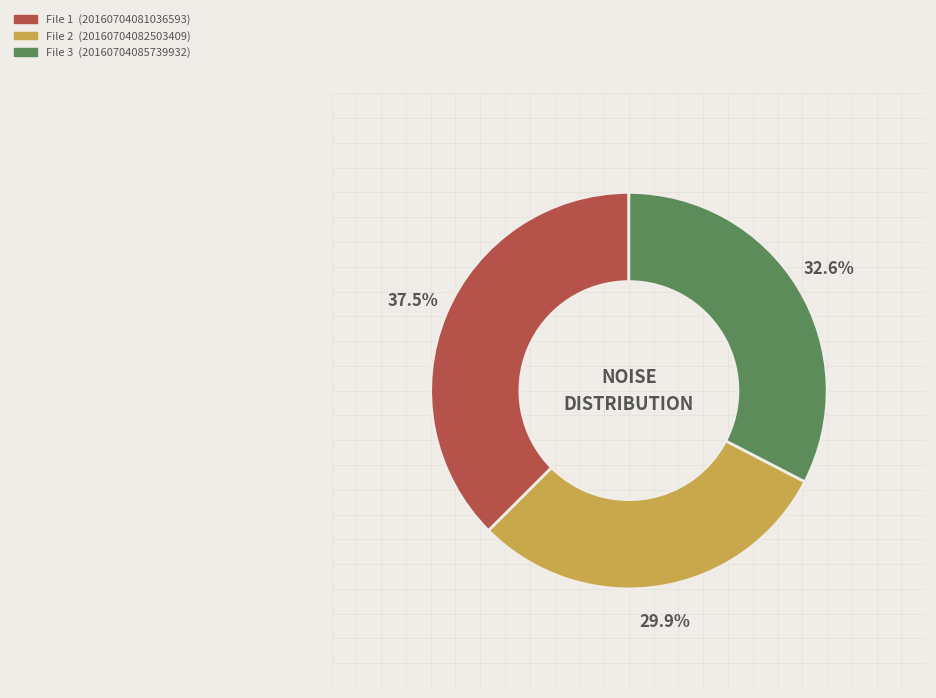

Count the number of slices in the pie.

3